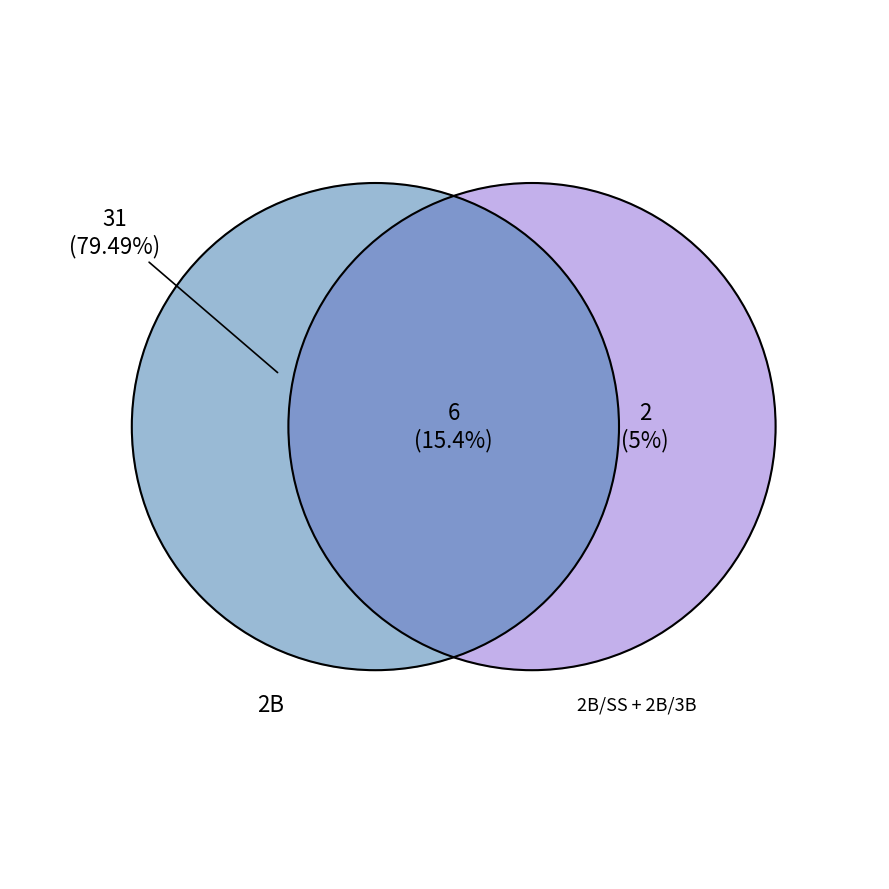

The 2B/3B slice represents 1% of the pie. True or false?

False